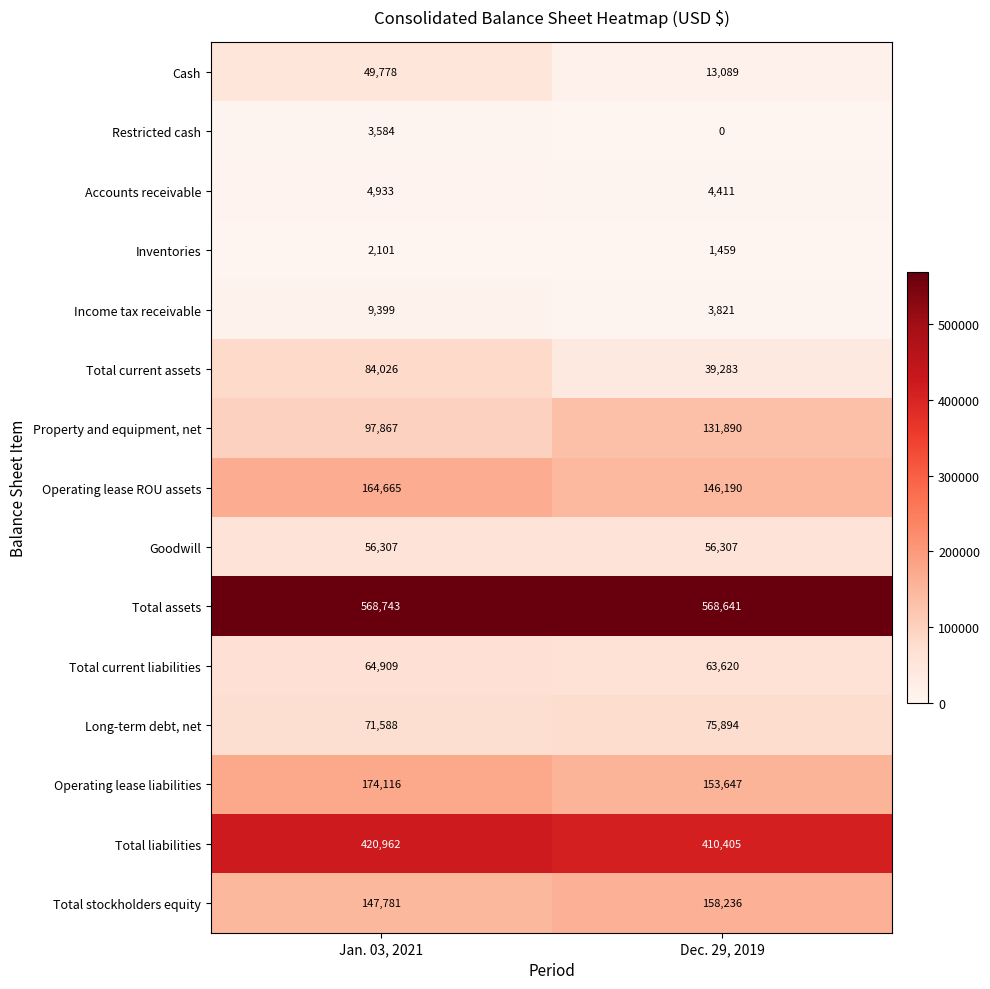

How many data points in Total current assets are less than 84026?

1